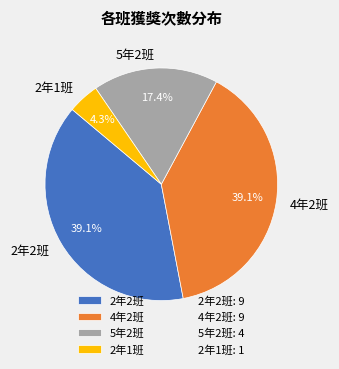

Is there any slice that represents more than half of the pie?

No